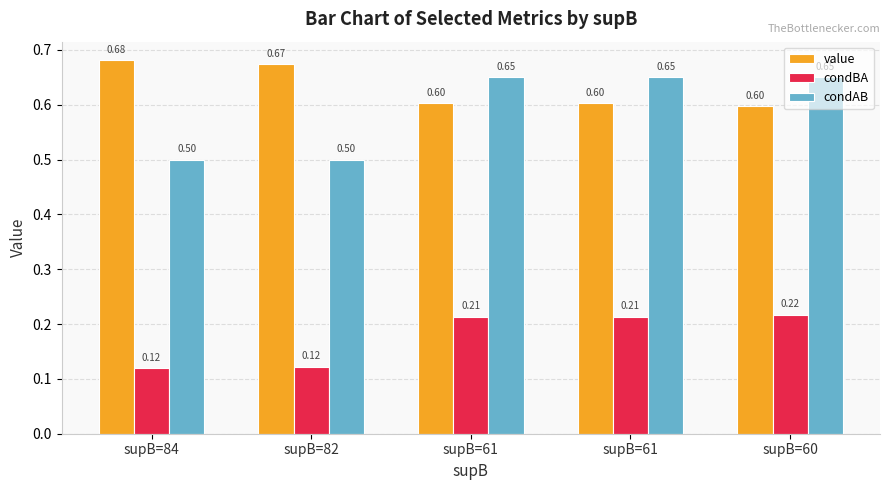

Between supB=60 and supB=82, which is larger?

supB=82